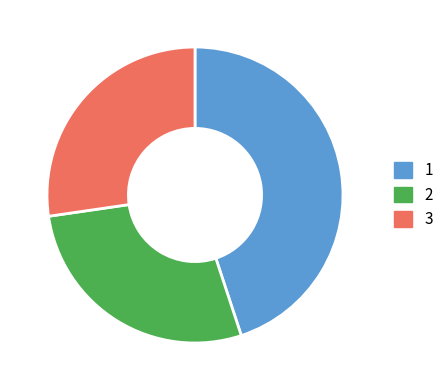

Is there any slice that represents more than half of the pie?

No